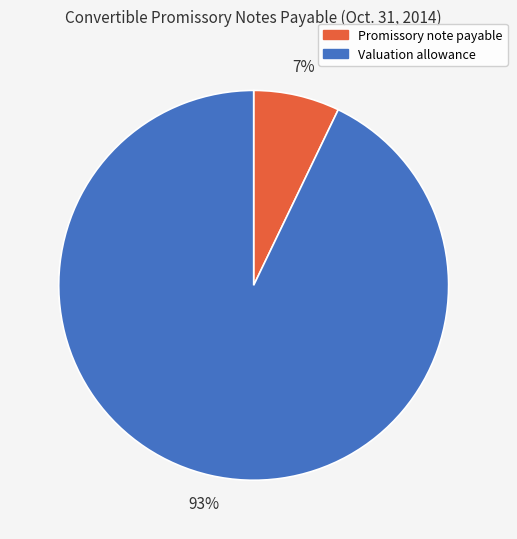

How many segments does this pie chart have?

2